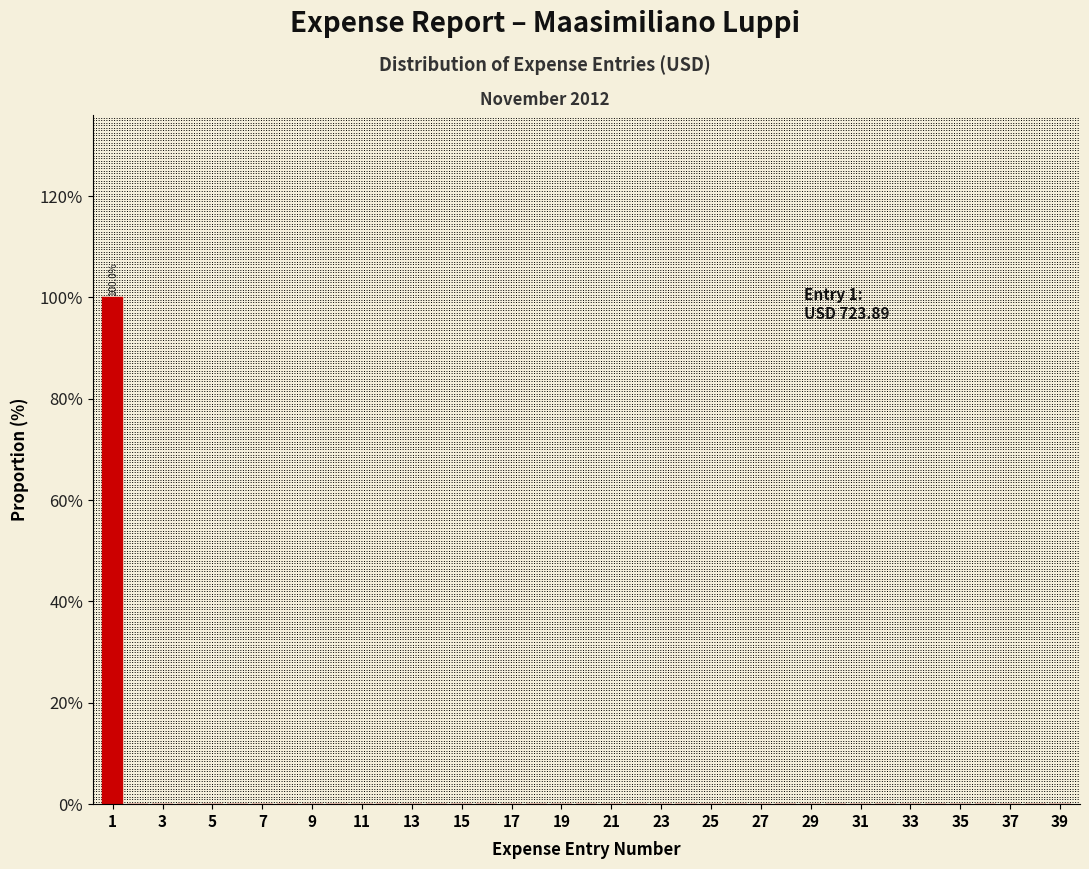

Which range on the x-axis has the tallest bar?

0.5 to 1.5